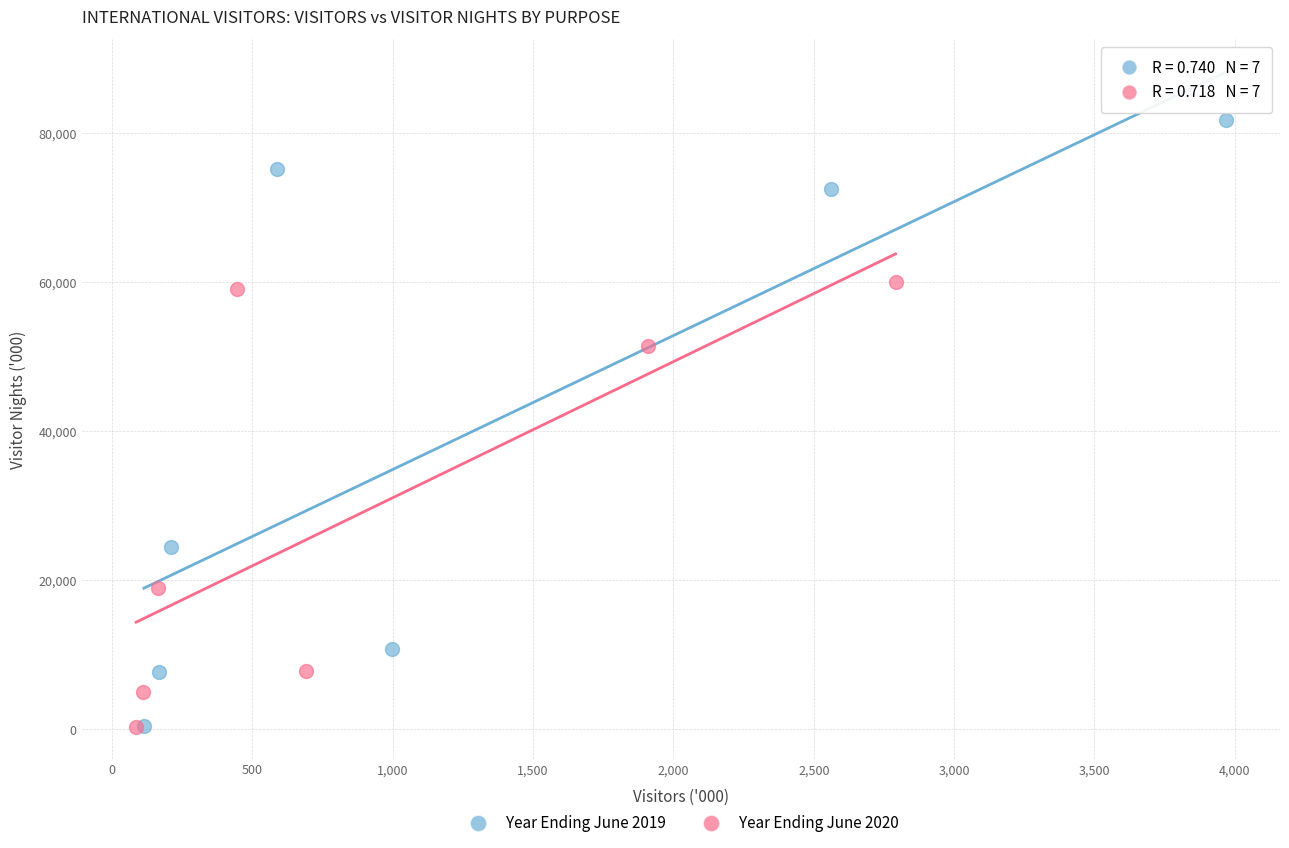

Which series has the widest spread of Y values?

Year Ending June 2019